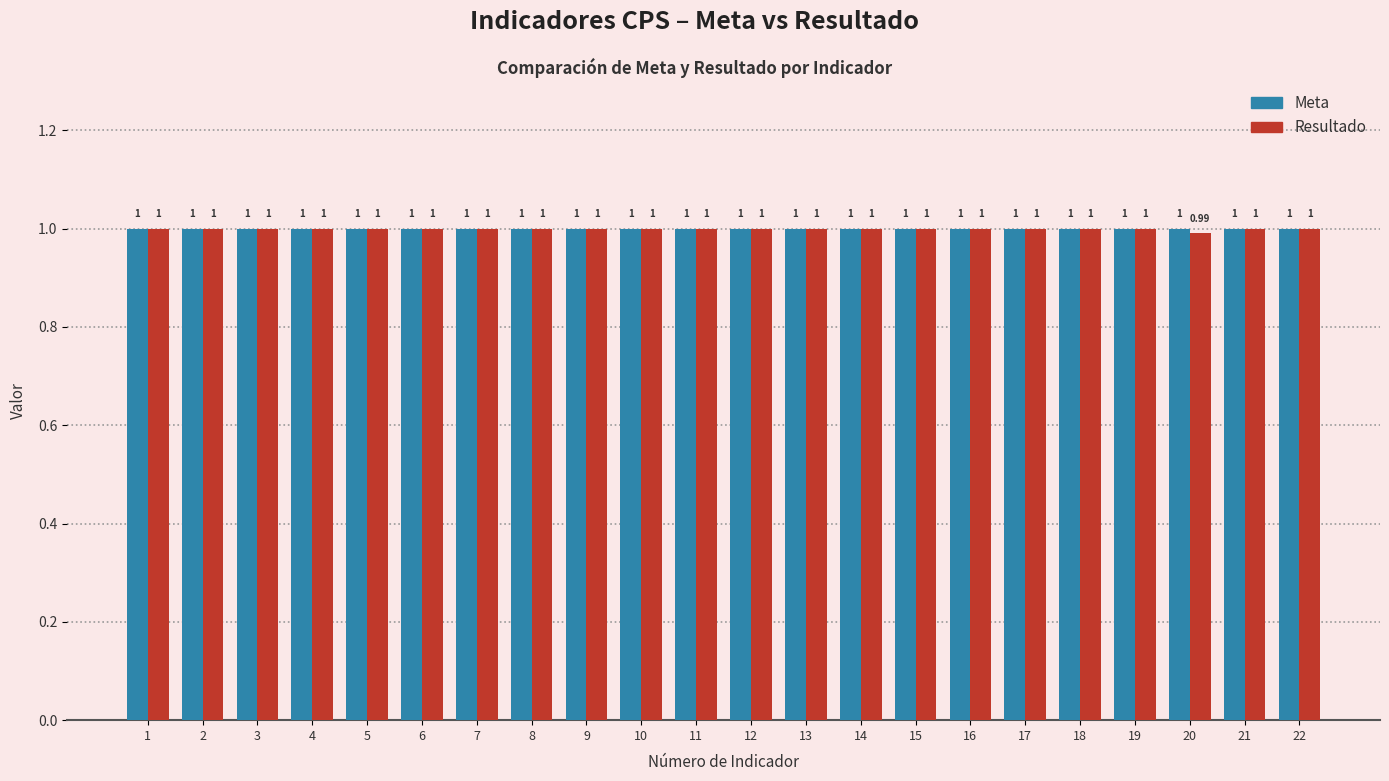

Rank the series by their average value, from highest to lowest.

Meta, Resultado